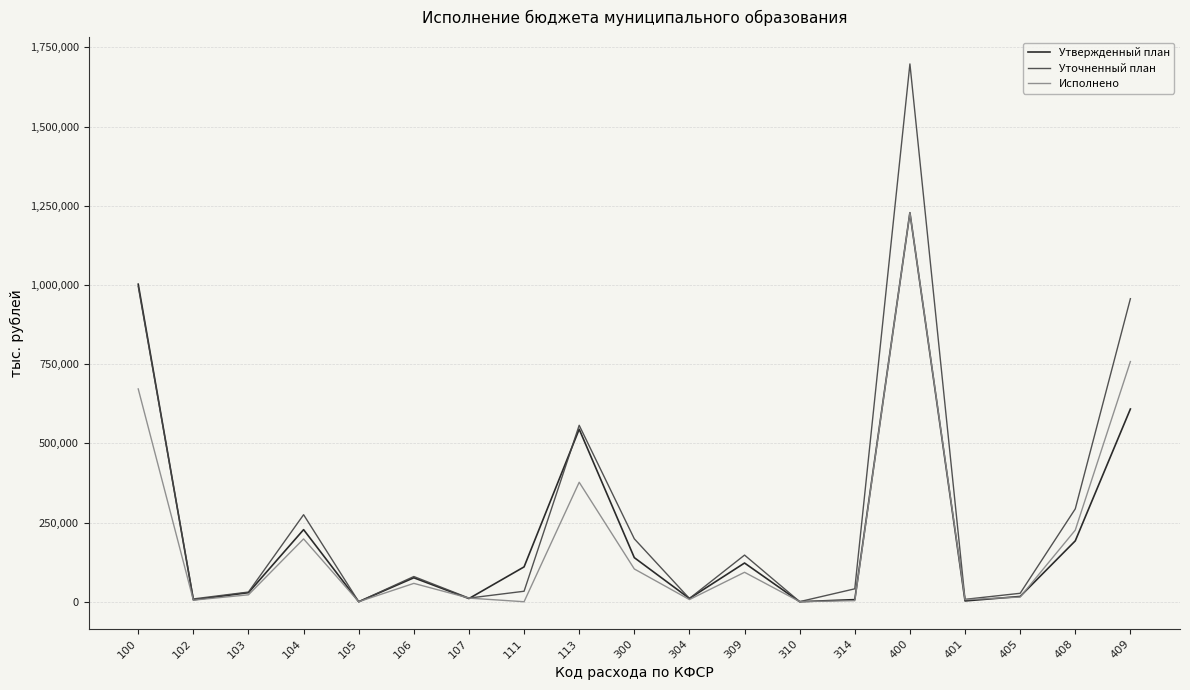

Which series has the largest range (max minus min)?

Уточненный план